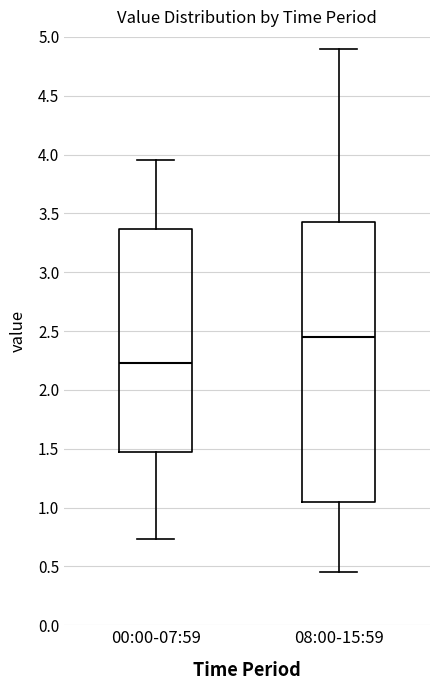

Comparing the boxes themselves (not the whiskers), which one is the tallest?

08:00-15:59